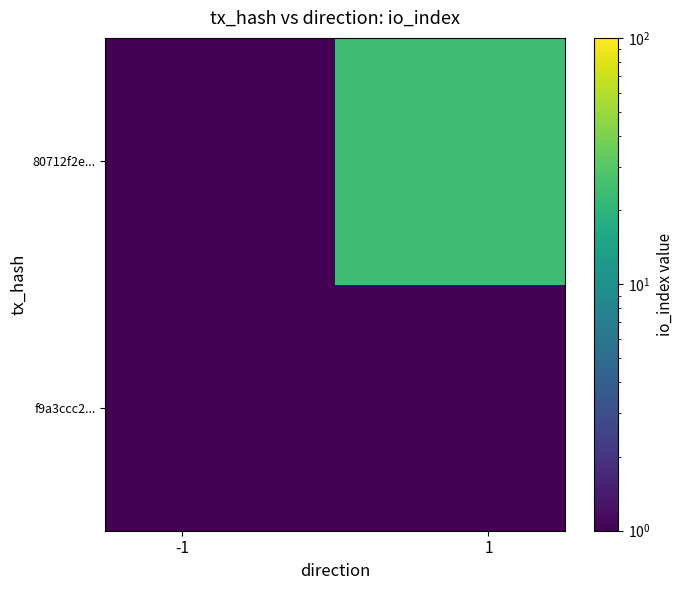

Count the number of data series in this chart.

2